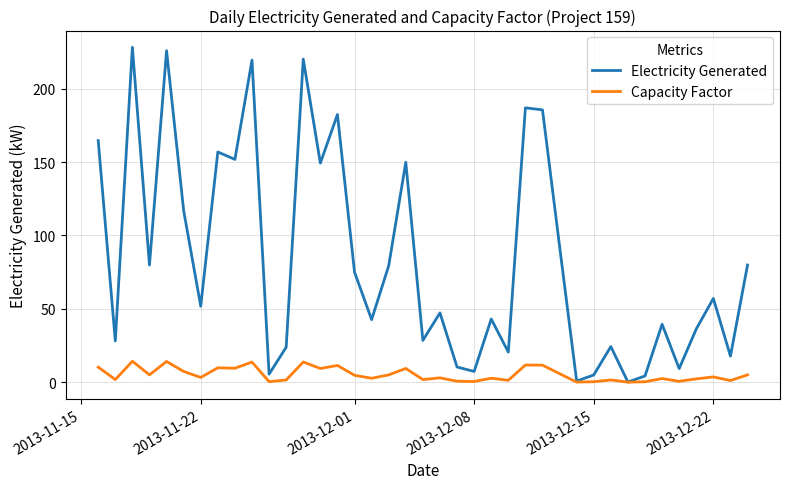

What is the highest value of the Electricity Generated series?

228.2